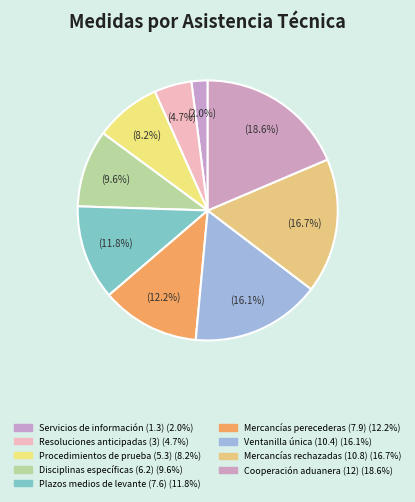

How many slices are in this pie chart?

9